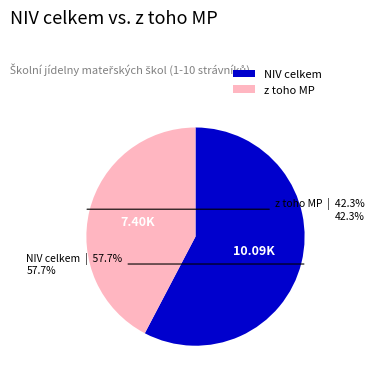

Which category has the smallest portion of the pie?

z toho MP